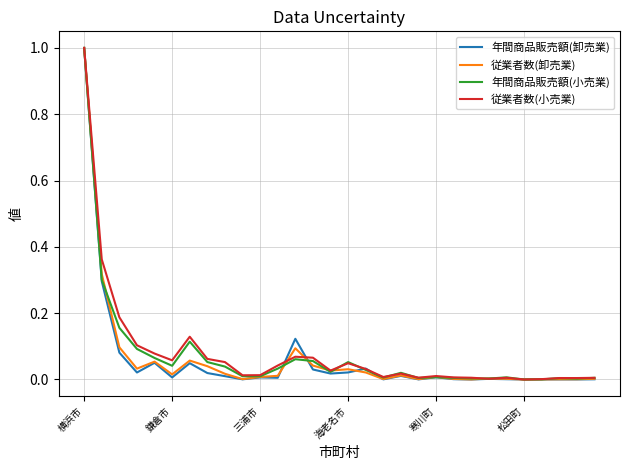

At which label does 年間商品販売額(小売業) reach its peak?

横浜市